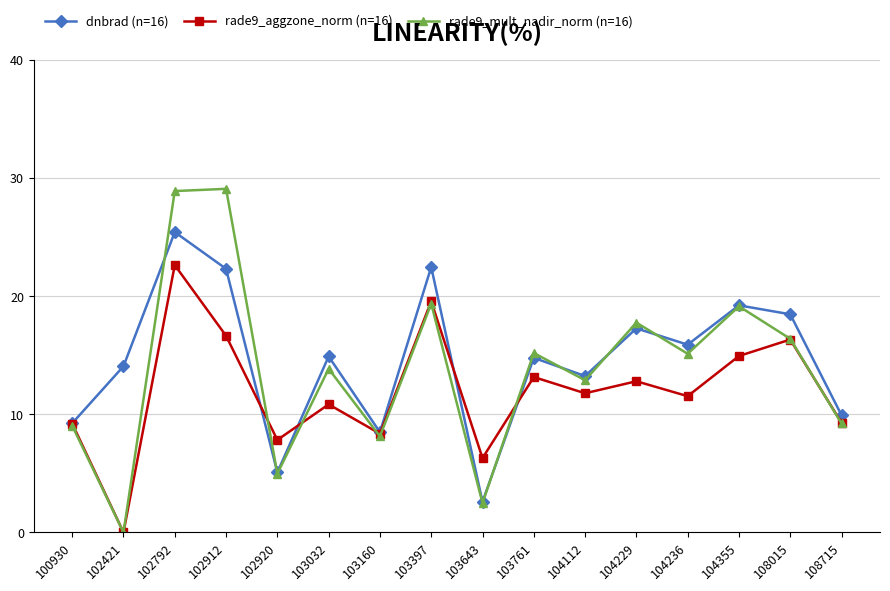

True or false: dnbrad (n=16) has a value of 32.6 at 103397.

False